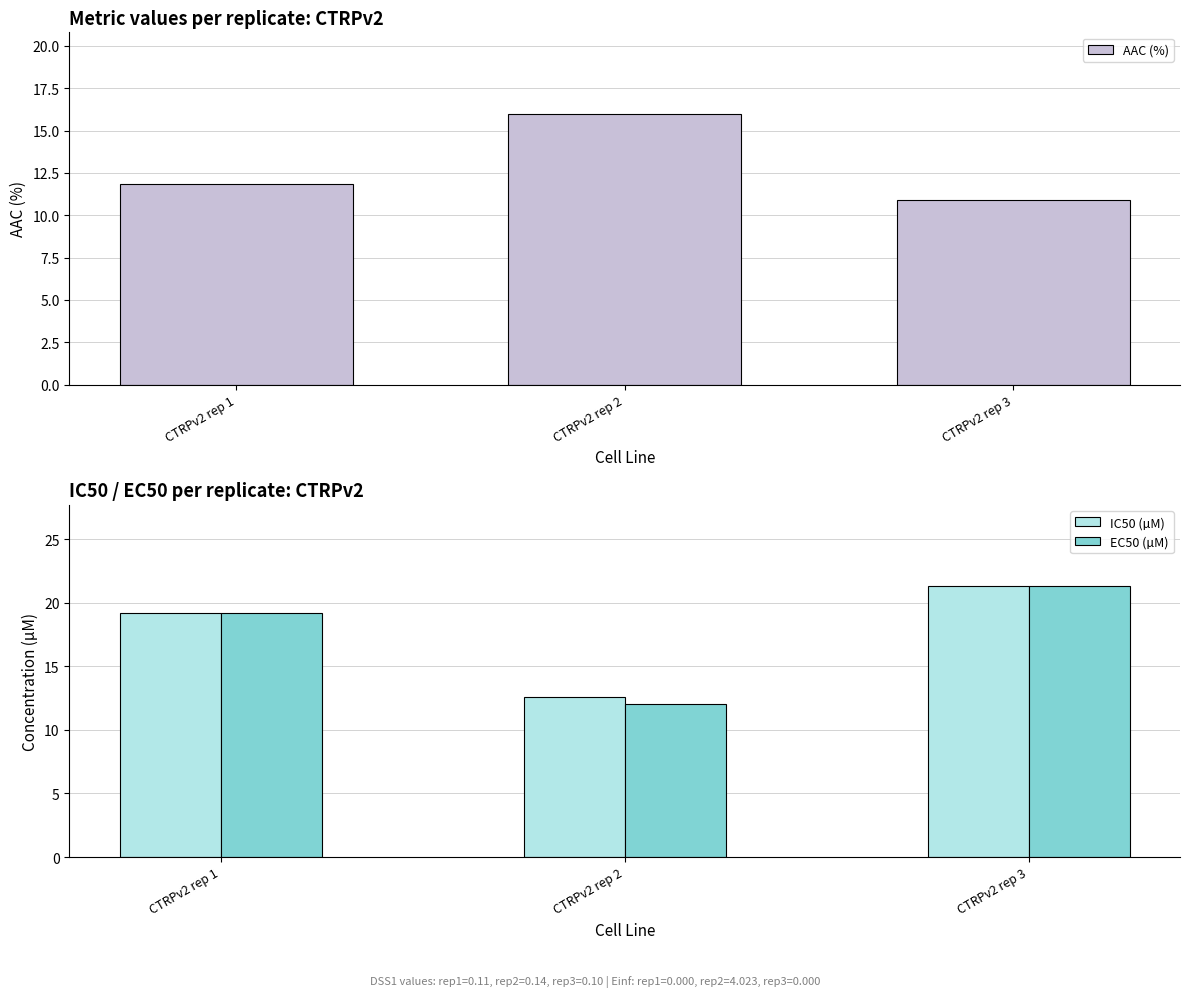

What is the maximum value for EC50 (µM)?

21.3